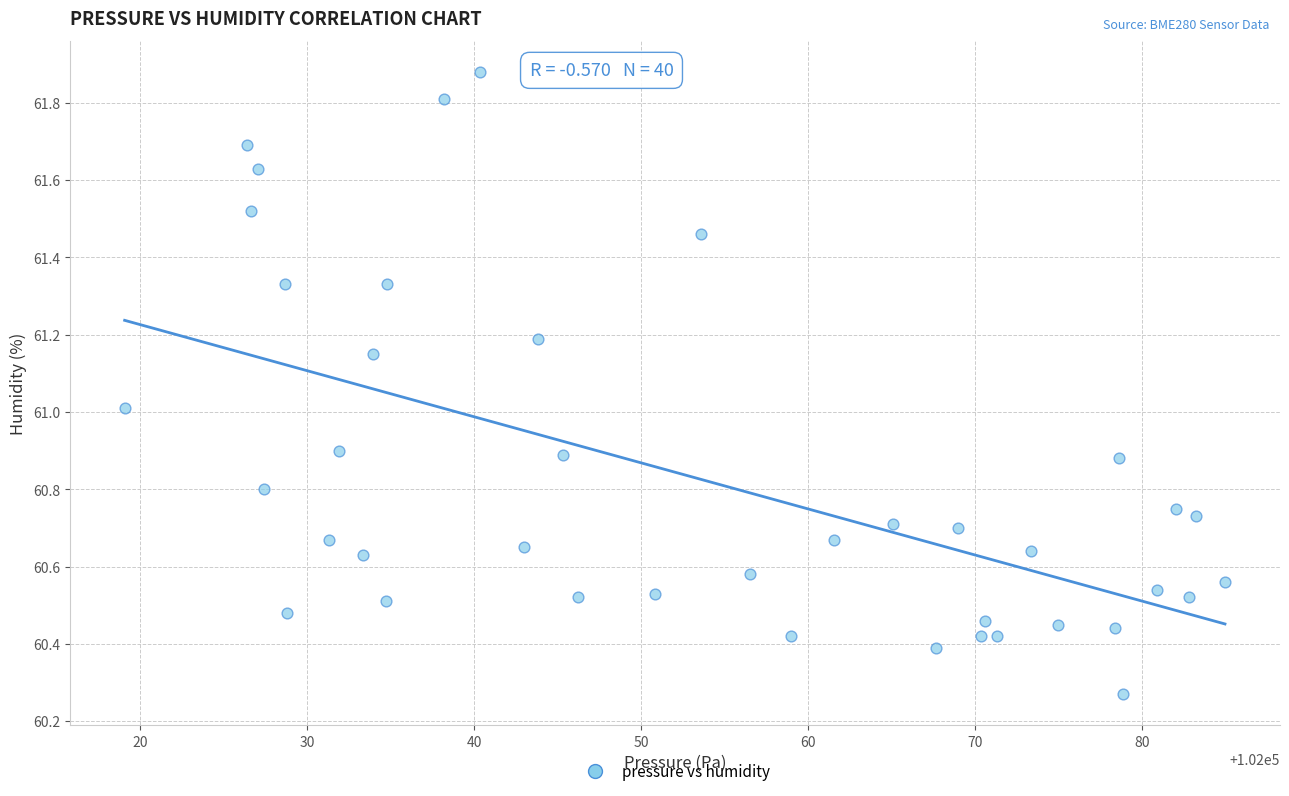

What is the range of Y values (max minus min)?

1.6